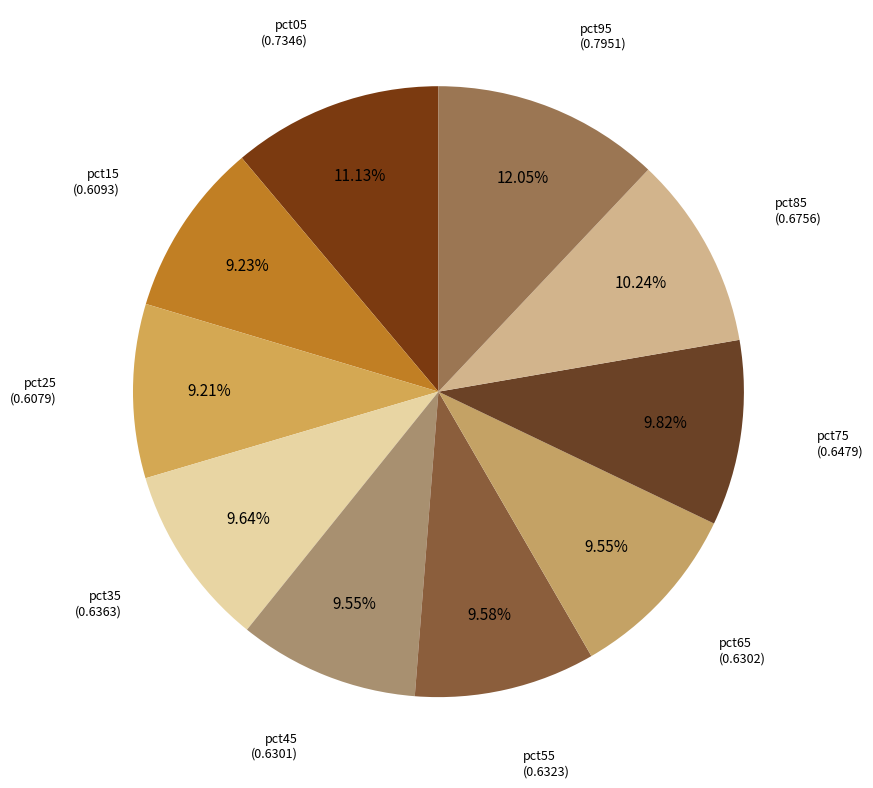

Which category has the smallest portion of the pie?

pct25